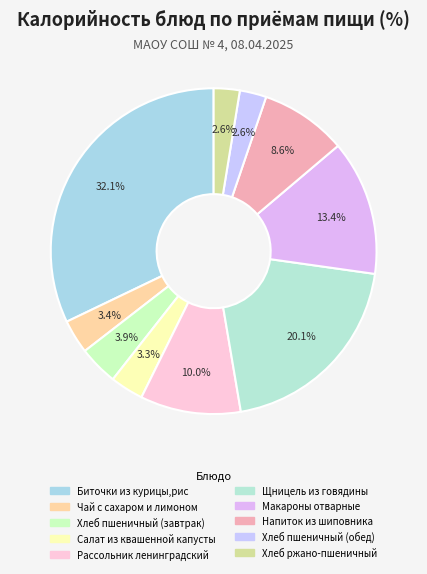

Does Щницель из говядины represent more than half of the total?

No